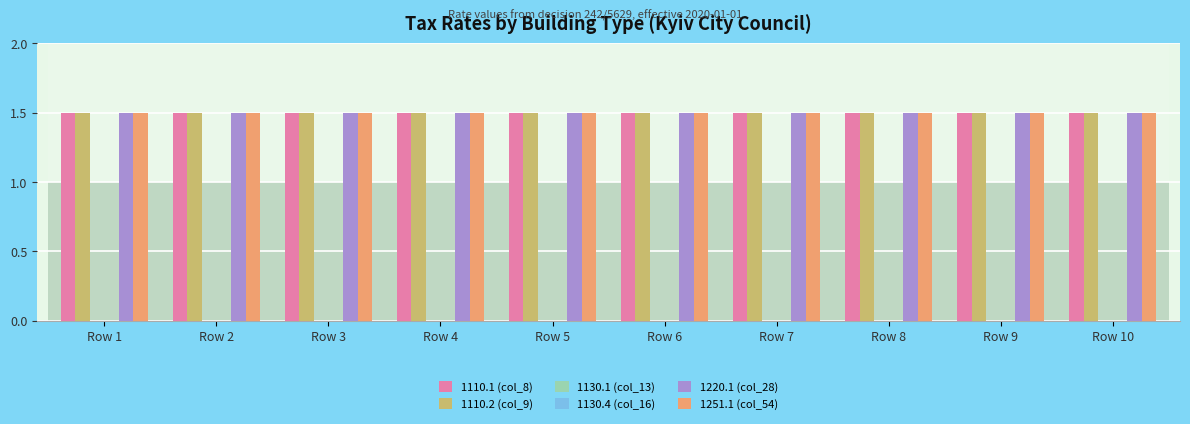

Count the number of data series in this chart.

6